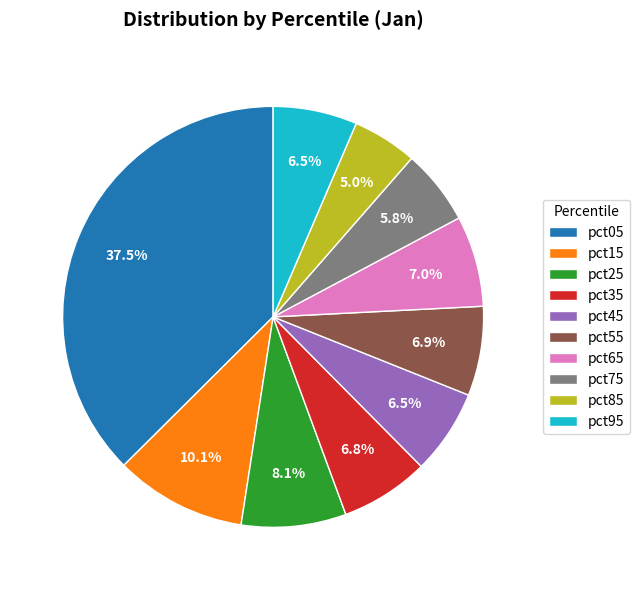

To the nearest percent, what is the combined percentage of pct95 and pct55?

13%